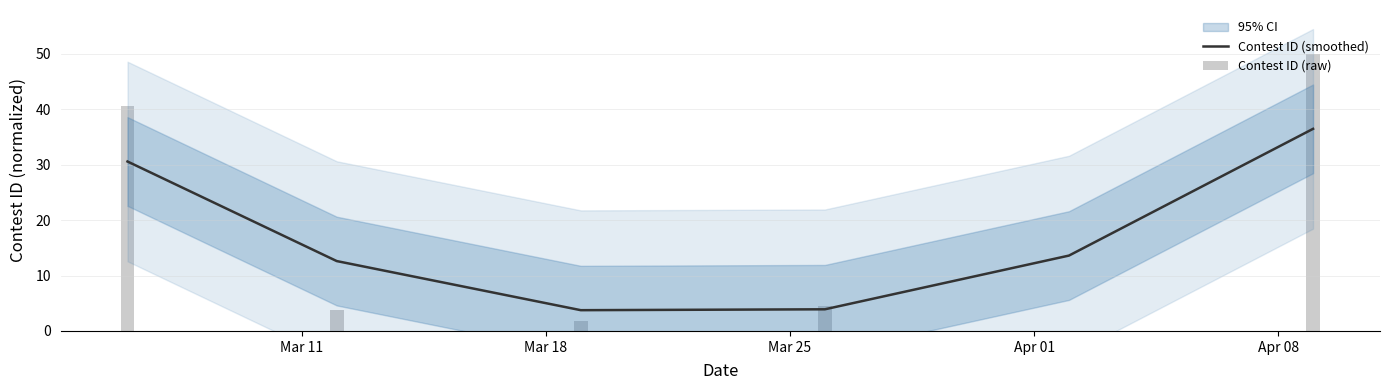

The value of Contest ID (raw) at Mar 25 is 4.6. True or false?

True